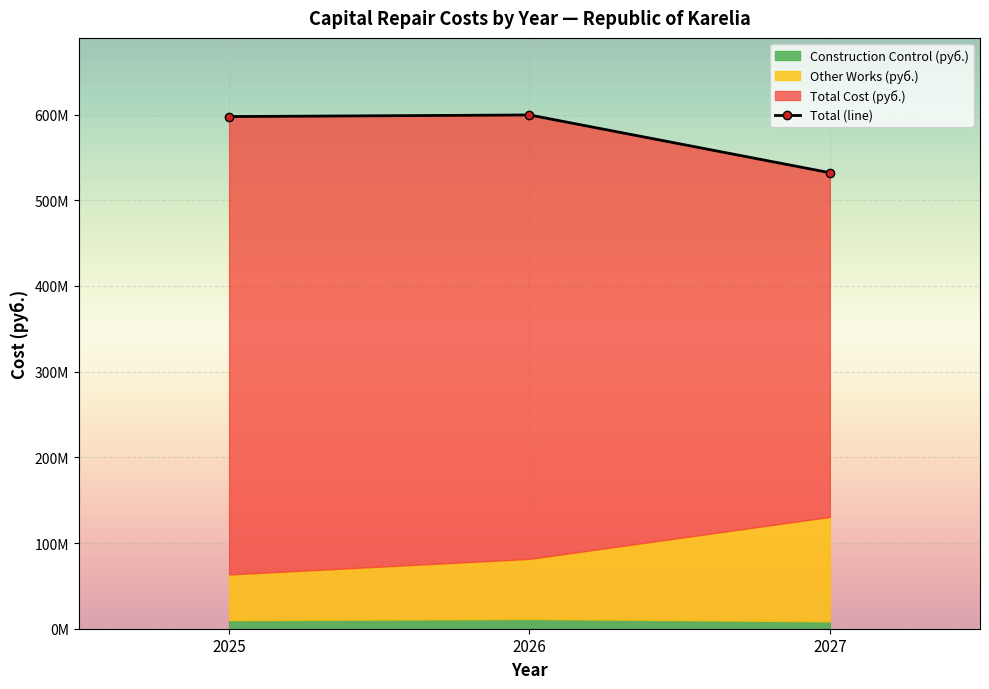

What is the difference between the maximum and second lowest values?

1873409.4